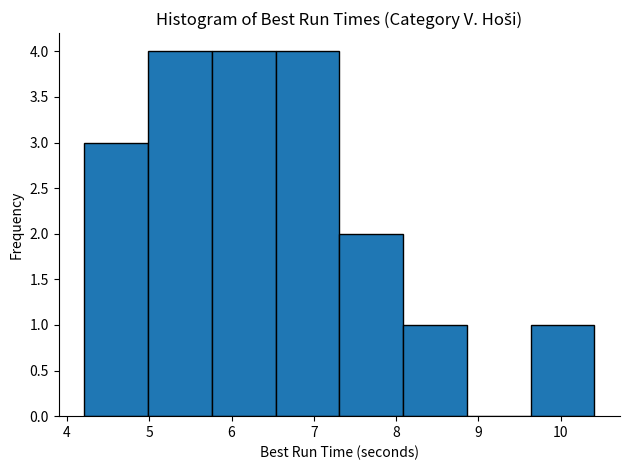

Reading left to right, transcribe this chart: for each bar, give the range it covers on the x-axis and its height. Neither the bar edges nor the heights are printed on the chart, so give them approximately, as read against the axes.

4.2 to 5.0: 3
5.0 to 5.8: 4
5.8 to 6.5: 4
6.5 to 7.3: 4
7.3 to 8.1: 2
8.1 to 8.9: 1
8.9 to 9.6: 0
9.6 to 10.4: 1